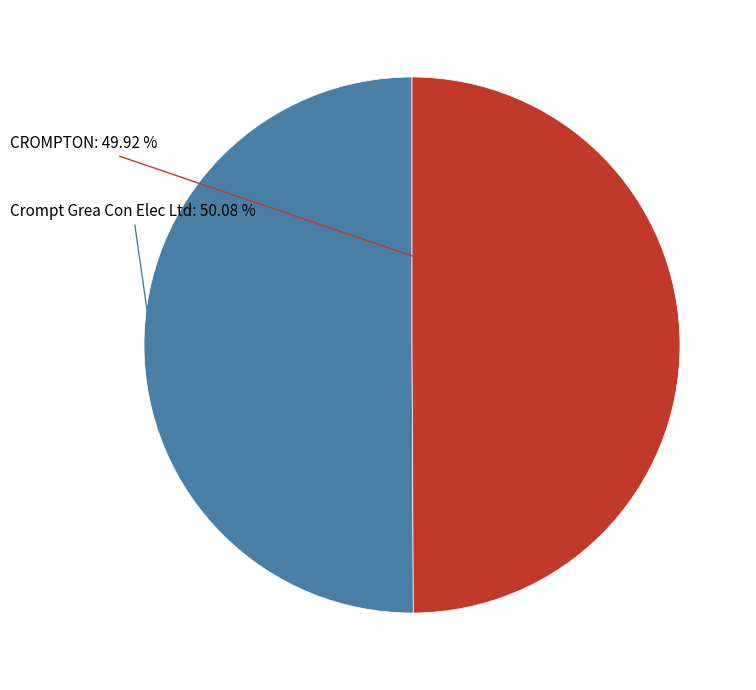

Does any single category account for the majority?

Yes